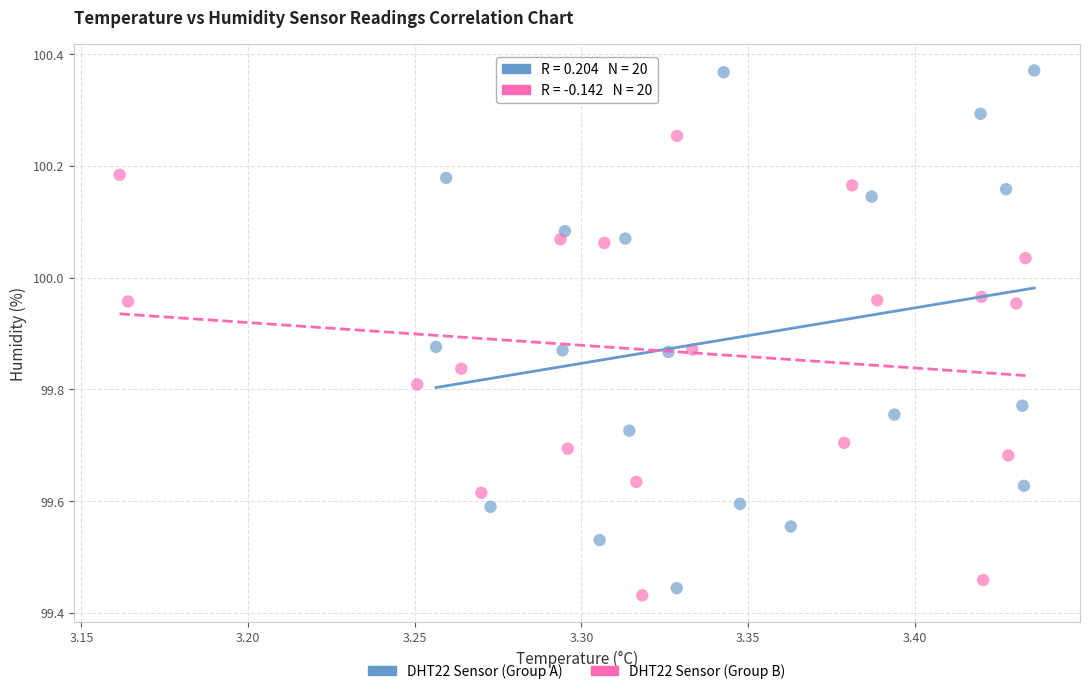

Which series contains the lowest Y value?

DHT22 Sensor (Group B)